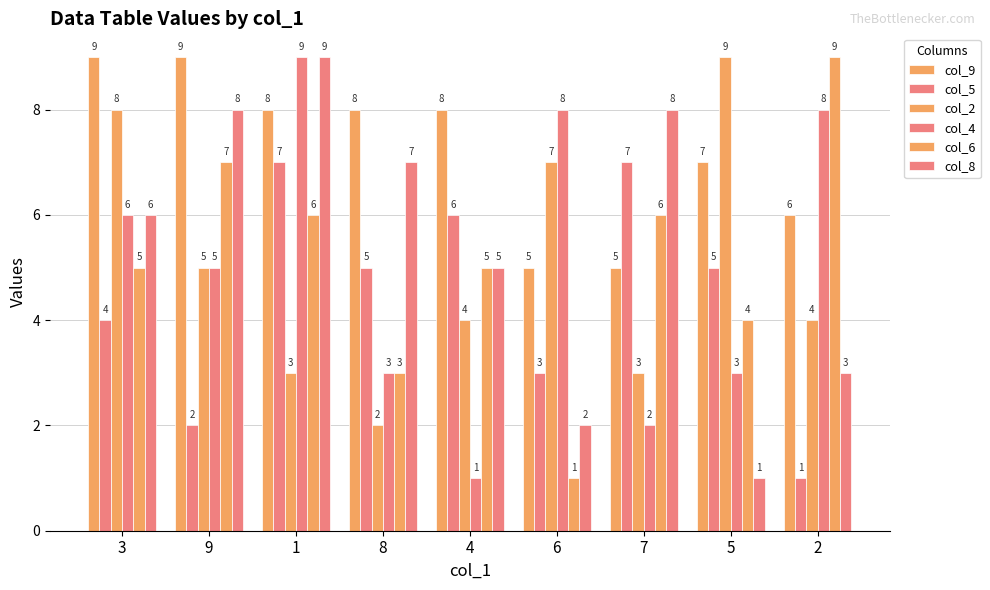

How many distinct data groups are displayed?

6